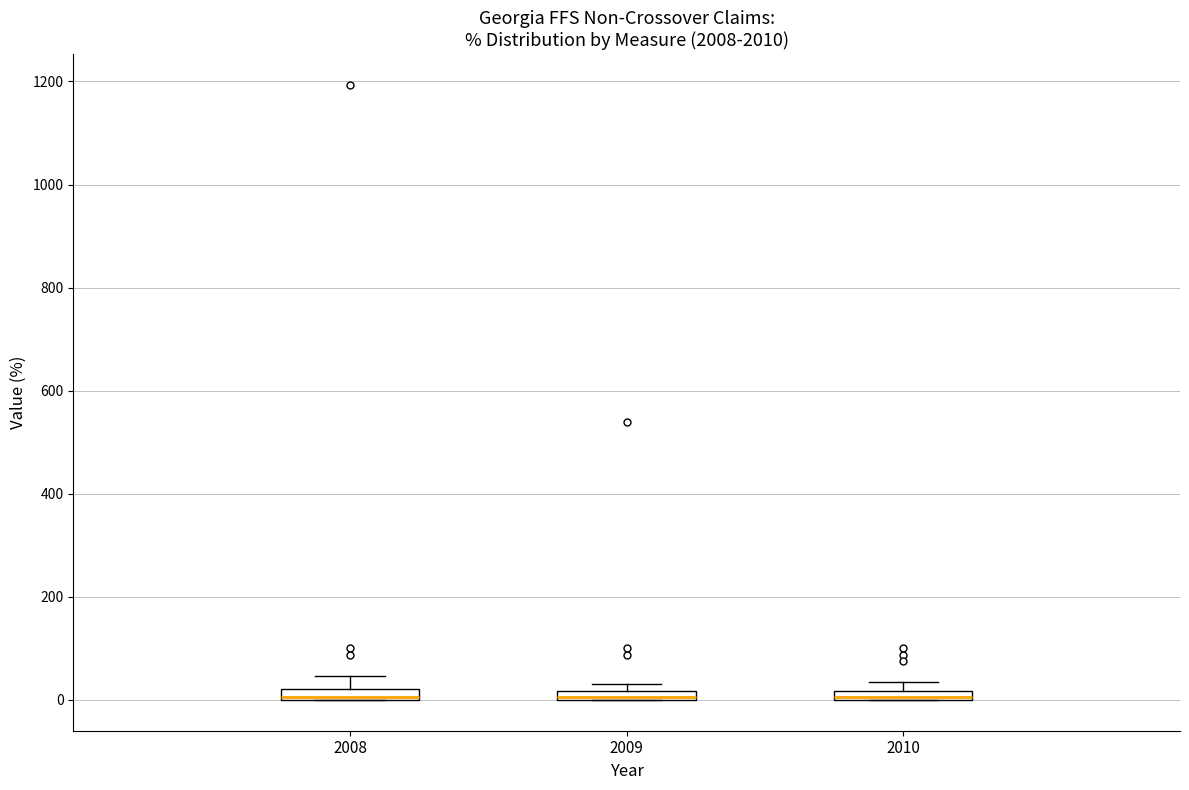

Where is the upper edge of the box at x = 2010 on the y-axis? The values are not printed on the chart, so give them approximately, as read against the axis.

20